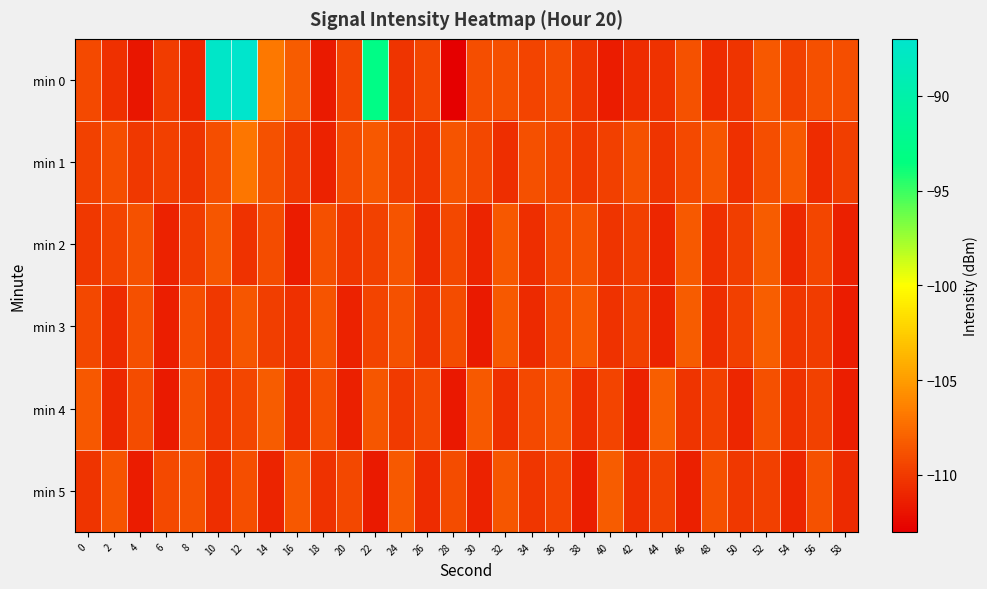

Rank the series at 32 from lowest to highest value.

min 1, min 4, min 0, min 5, min 2, min 3